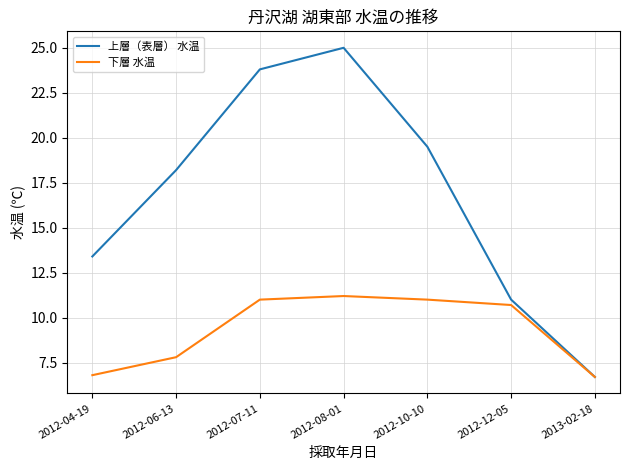

How many lines are shown in the chart?

2